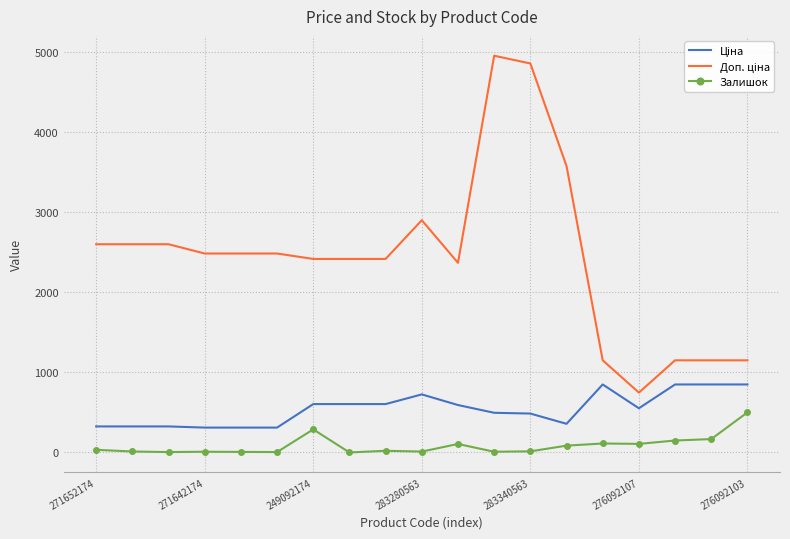

What is the maximum value for Ціна?

848.4